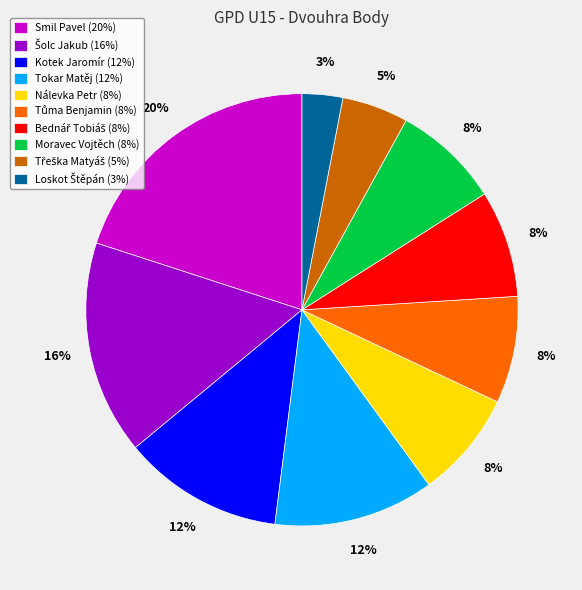

To the nearest percent, what is the average slice percentage?

10%